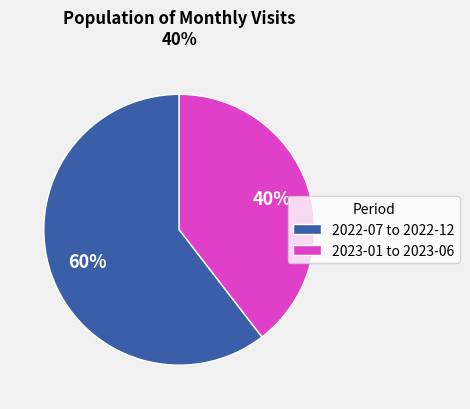

Approximately how many times larger is the value at 2023-01 to 2023-06 compared to 2022-07 to 2022-12?

0.7